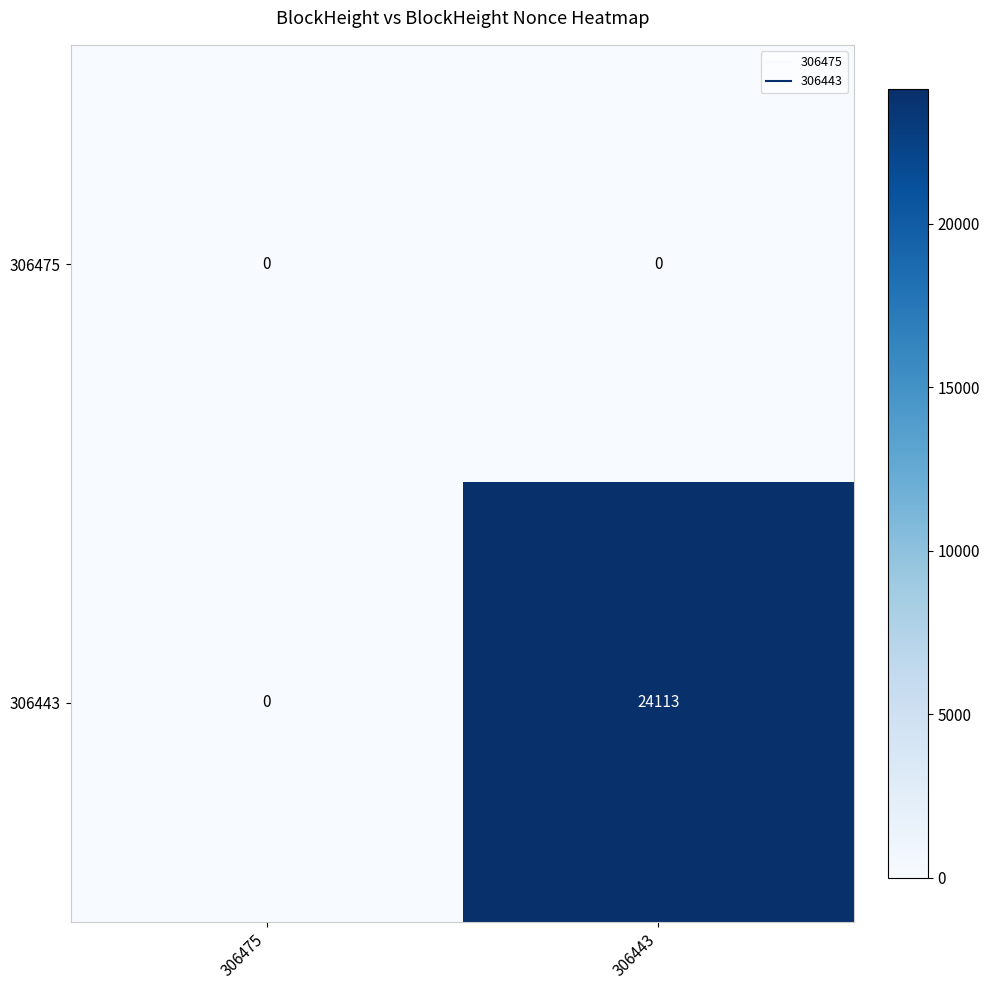

Which series has the largest total across all categories?

306443